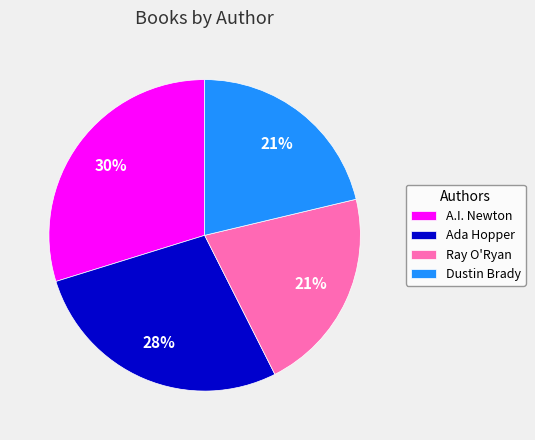

Is there a majority slice in this chart?

No